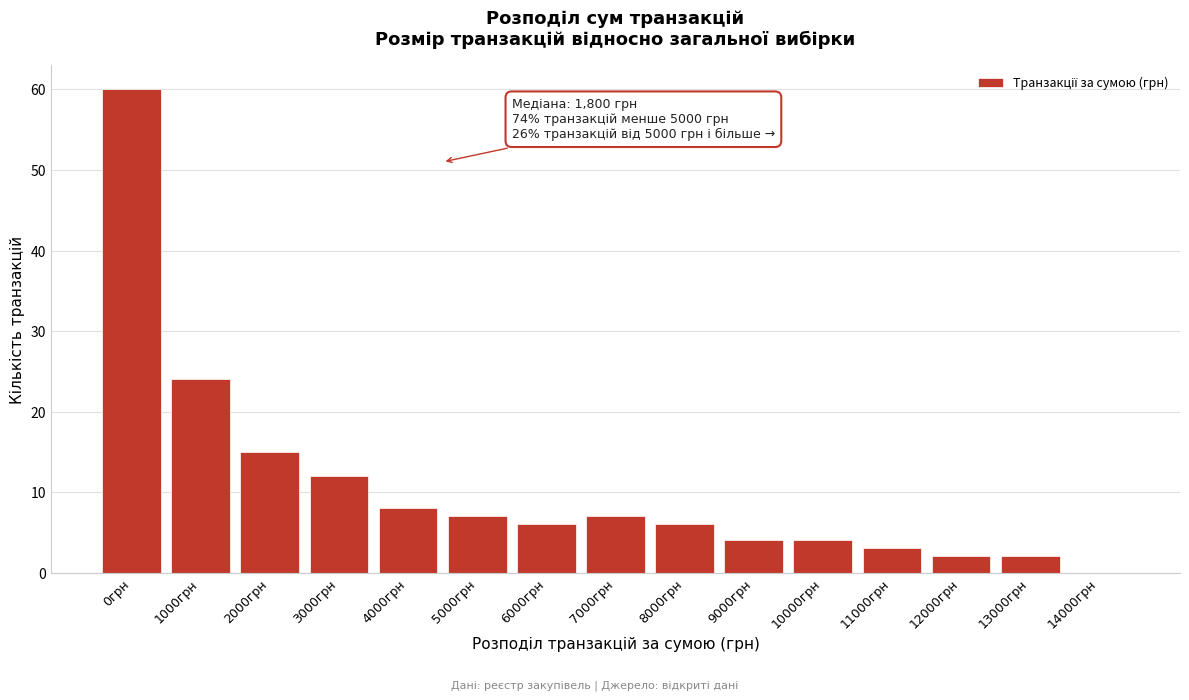

Reading right to left, list all the values displayed in this chart.

14000грн=0	13000грн=2	12000грн=2	11000грн=3	10000грн=4	9000грн=4	8000грн=6	7000грн=7	6000грн=6	5000грн=7	4000грн=8	3000грн=12	2000грн=15	1000грн=24	0грн=60